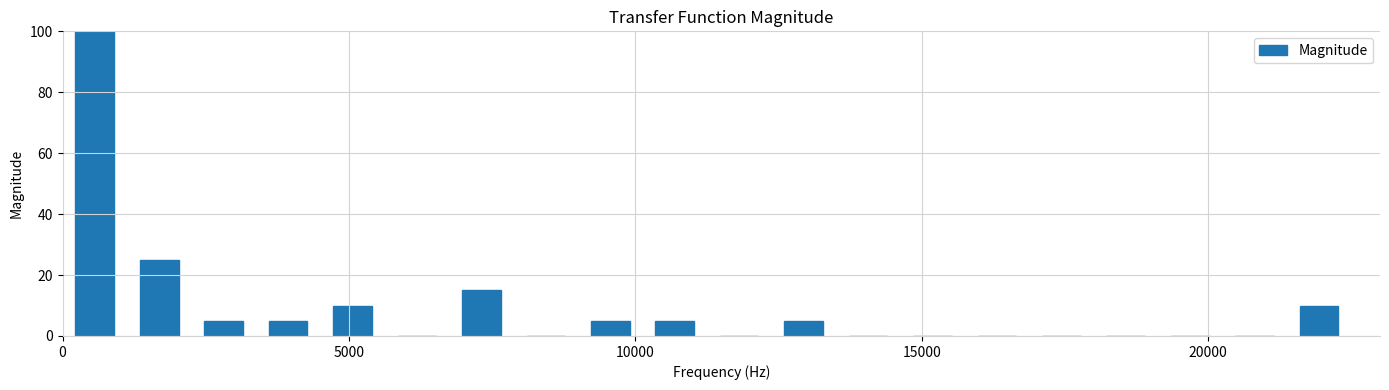

Around what value on the x-axis is the tallest bar? Give the approximate position of its centre, as read against the axis.

500